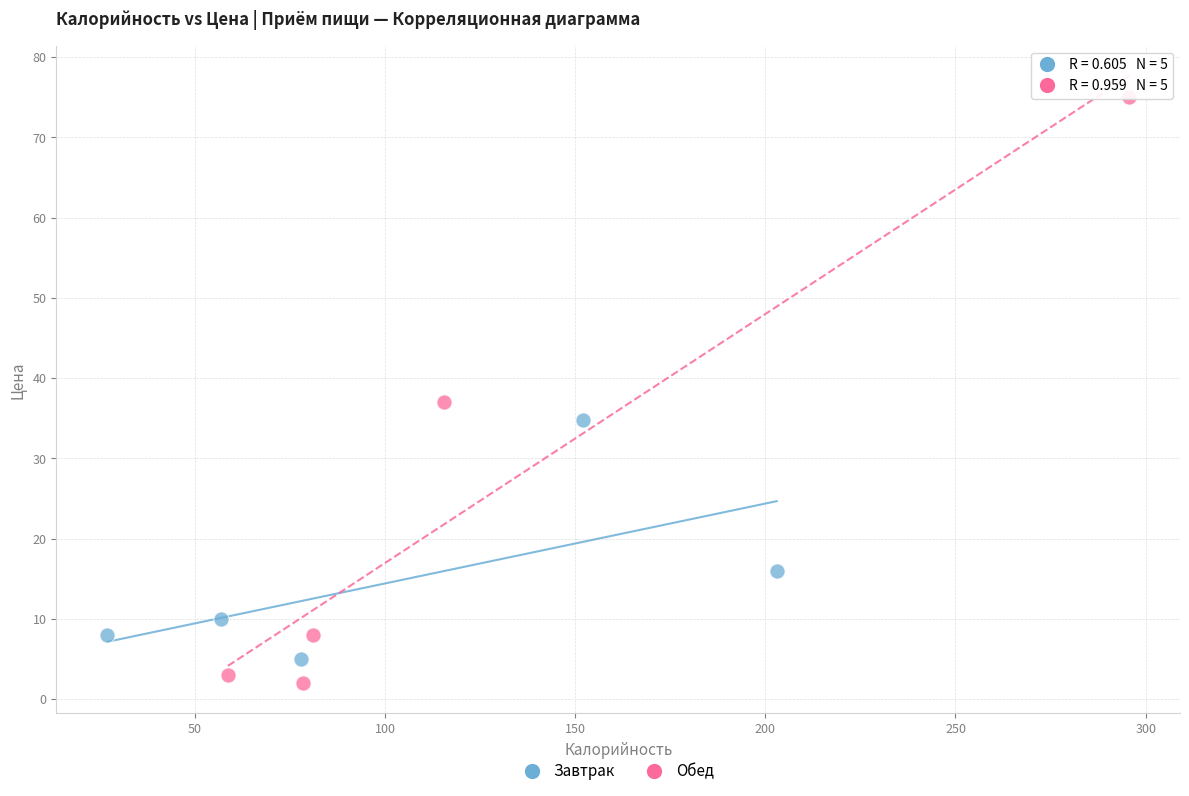

Which series contains the lowest Y value?

Обед